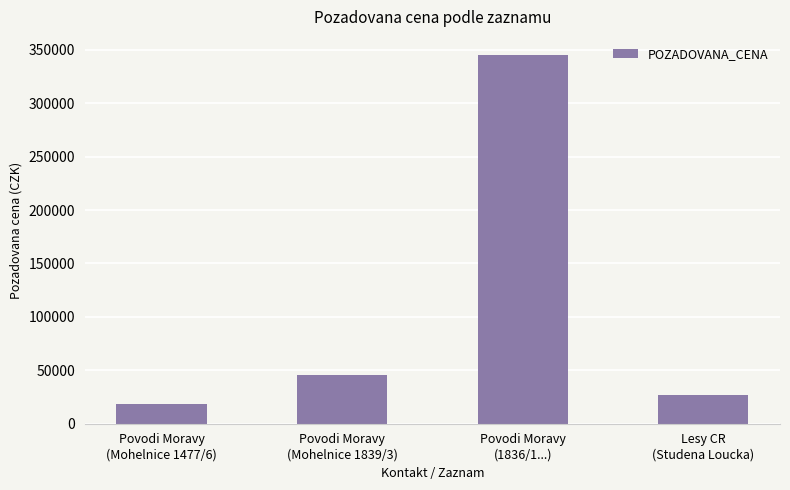

Which category has the highest value across all series?

Povodi Moravy
(1836/1...)